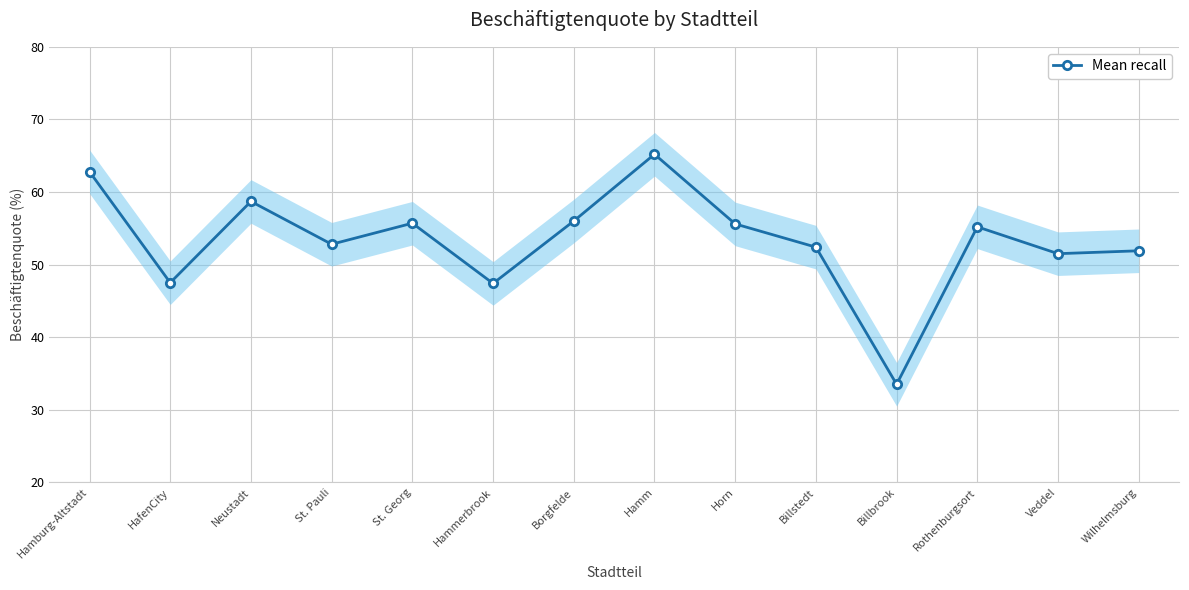

How many interior local valleys (lower than both neighbors) does the data have?

5